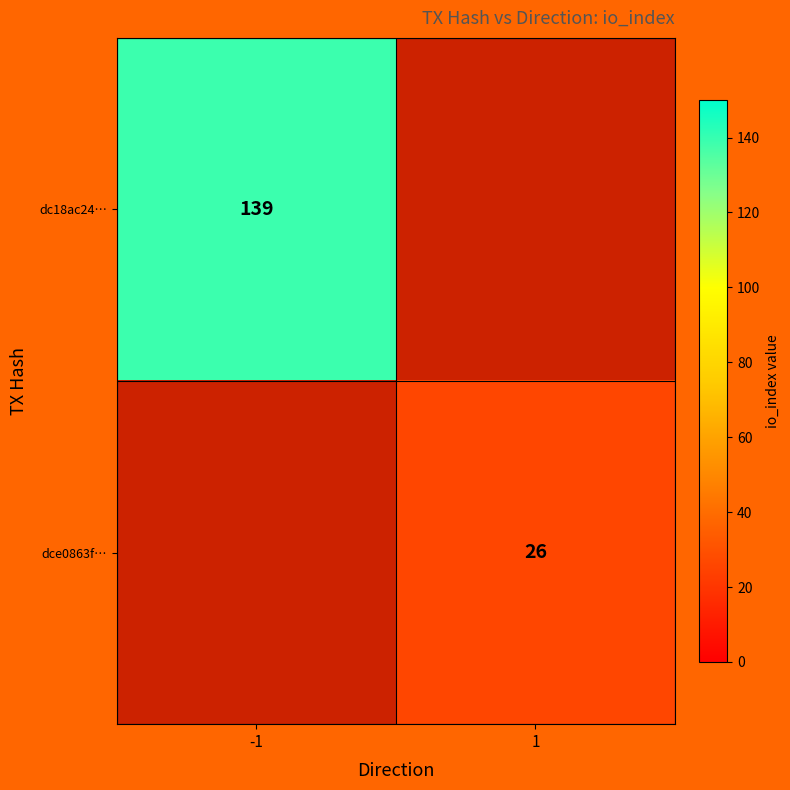

The dce0863f… series shows 35 at 1. True or false?

False